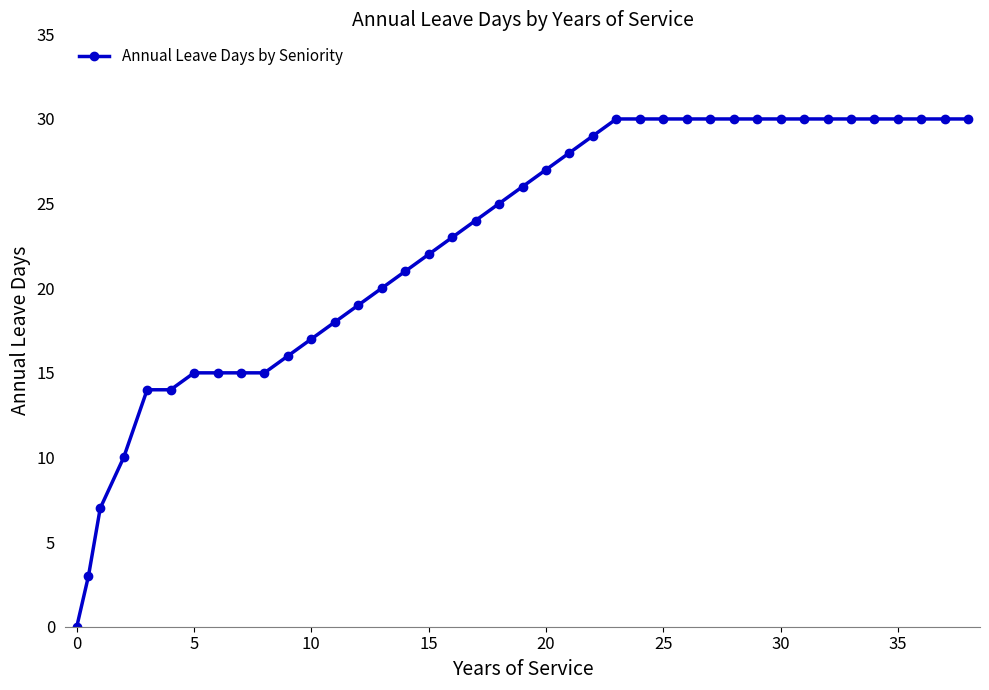

What is the average value?

23